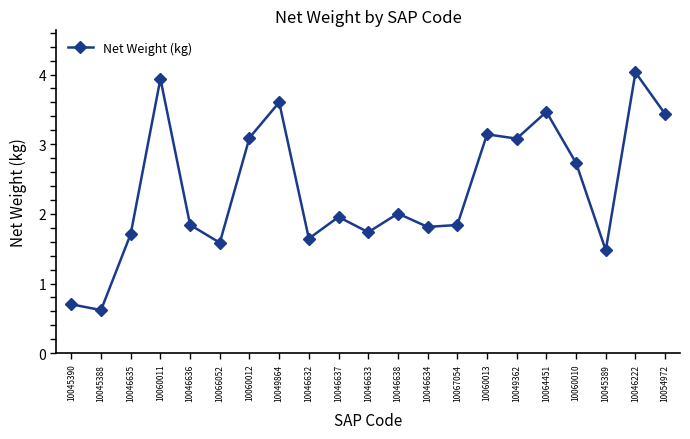

What is the difference between the second highest and second lowest values?

3.2